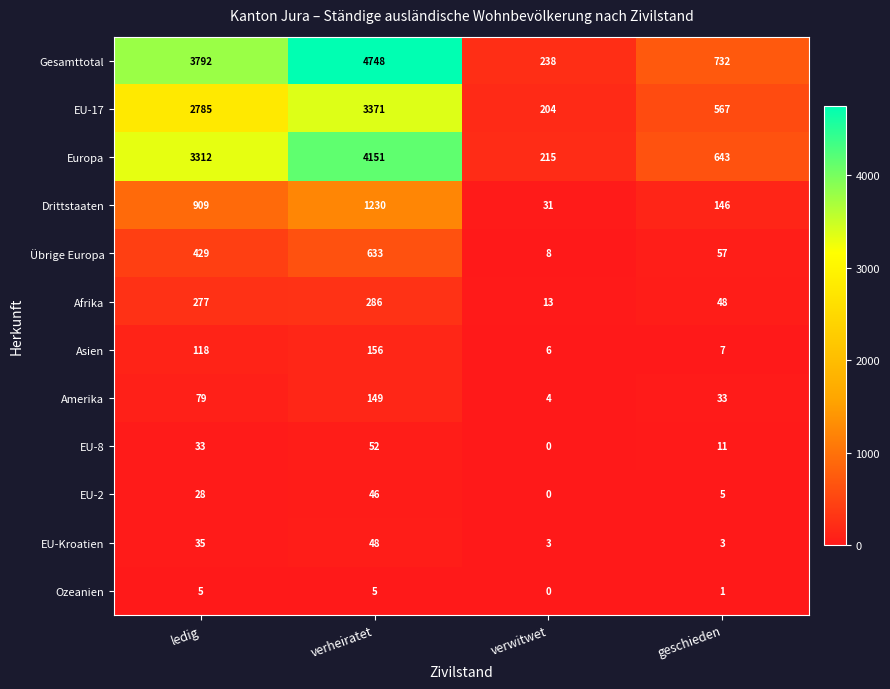

What is the greatest value displayed?

4748